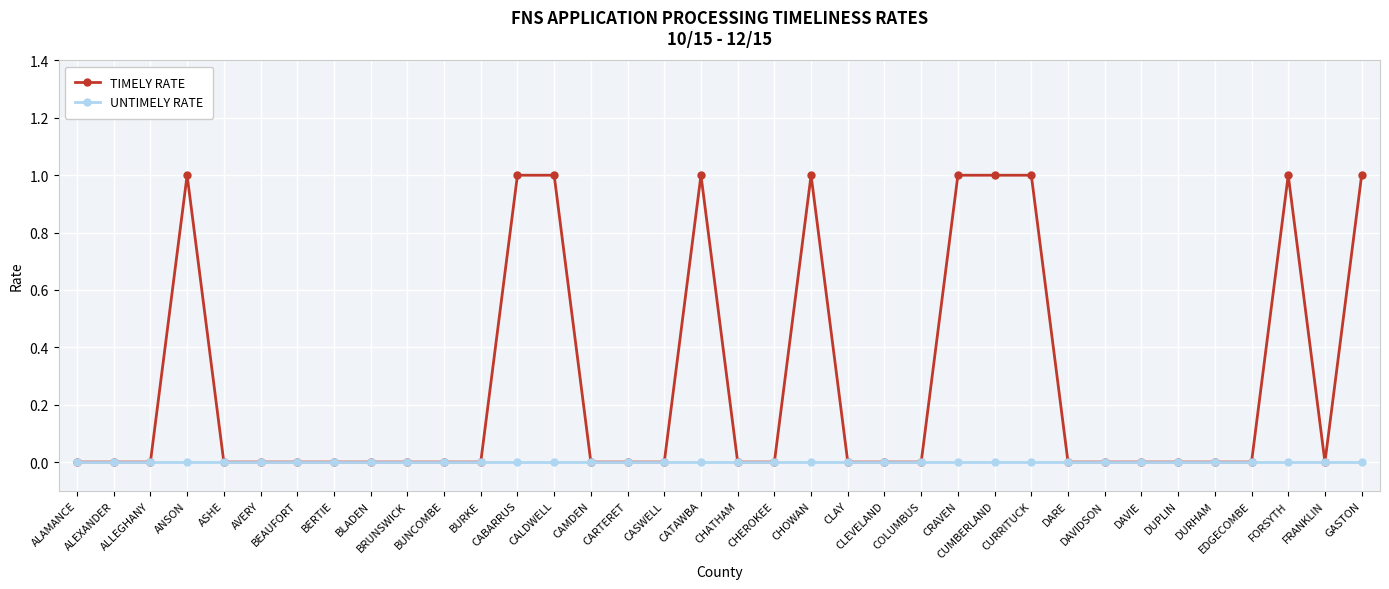

Rank the series by their average value, from highest to lowest.

TIMELY RATE, UNTIMELY RATE